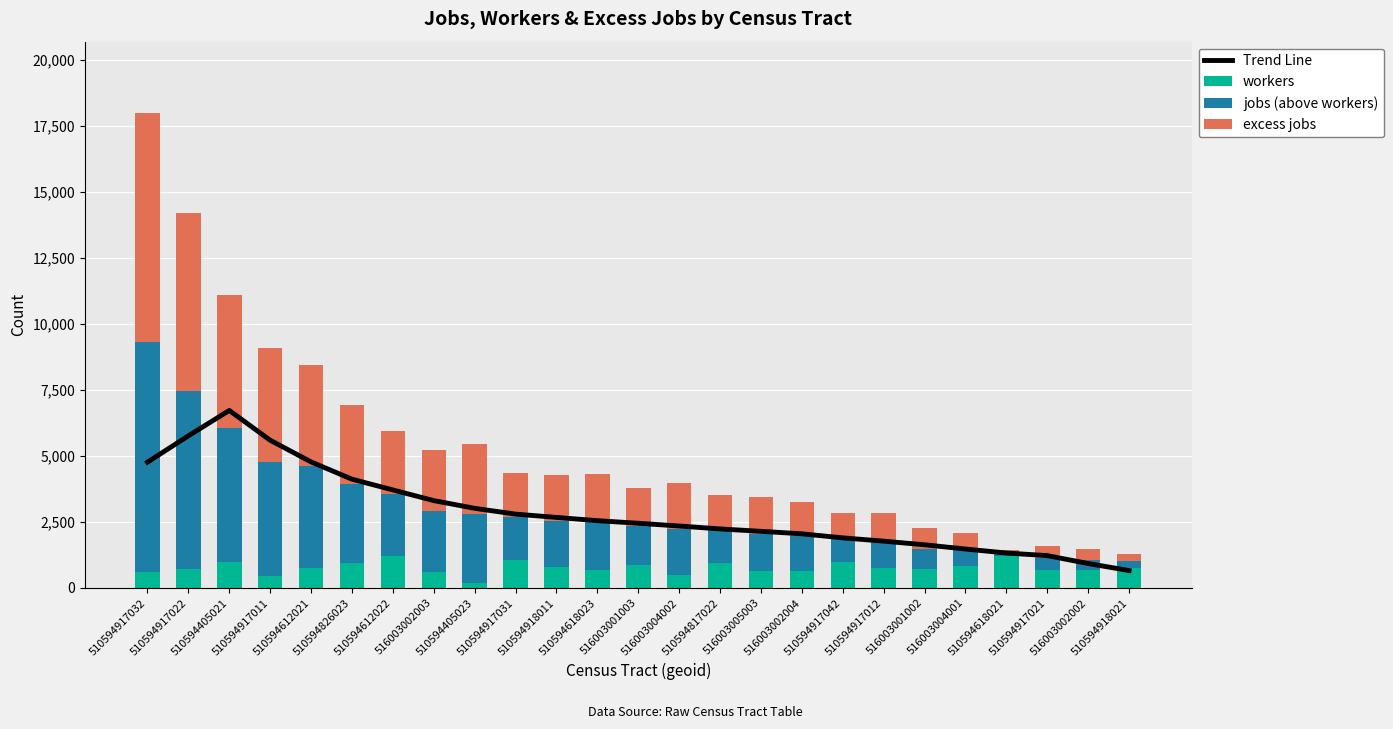

What is the sum of the jobs (above workers) values at 516003004001 and 516003001002?

1418.0